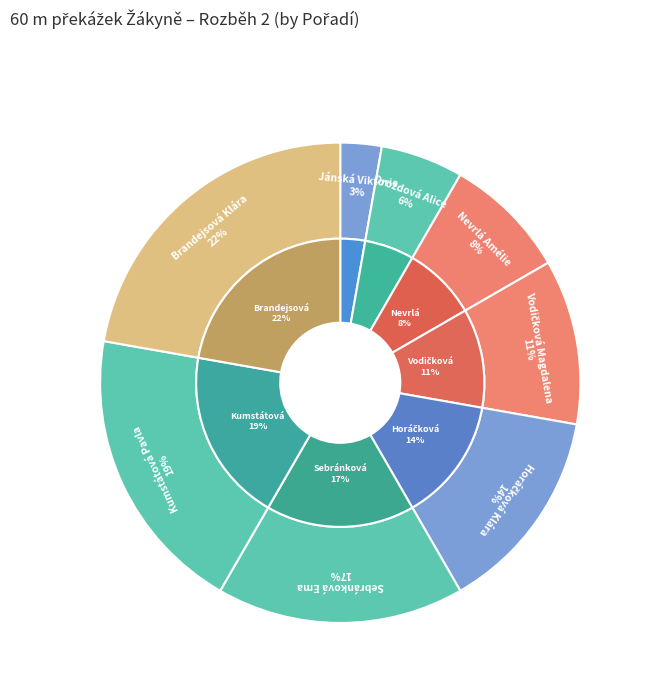

How many segments does this pie chart have?

8